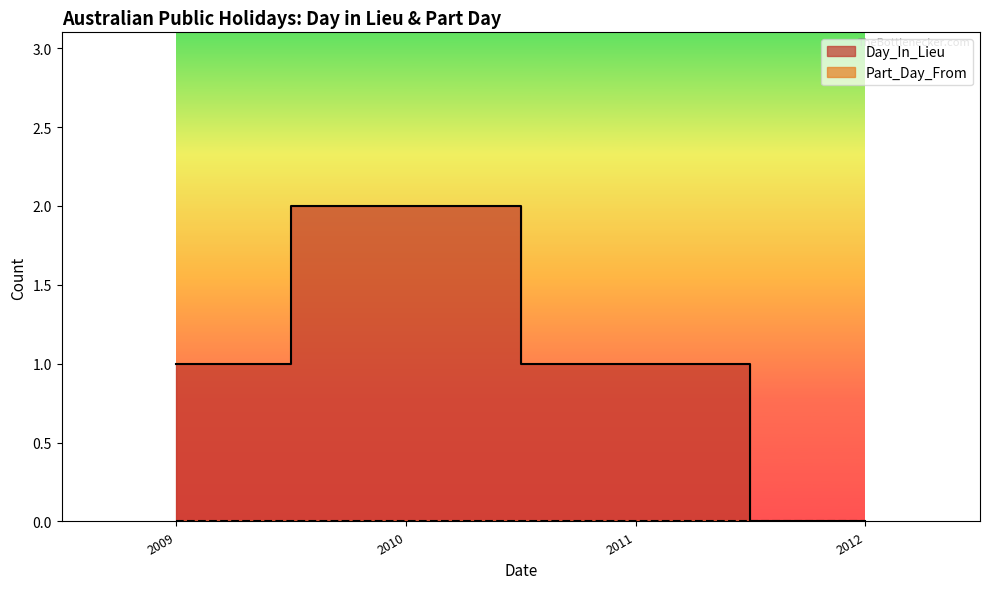

At which category is the sum across all series the highest?

2009-12-28